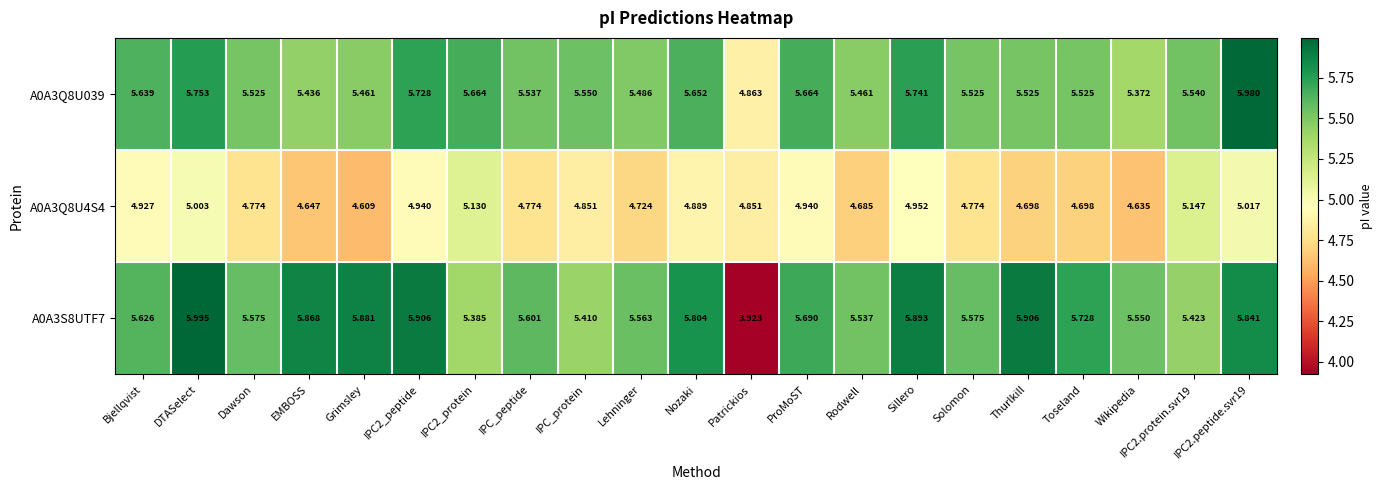

Is the value of A0A3S8UTF7 at EMBOSS greater than the value of A0A3Q8U4S4 at IPC_protein?

Yes